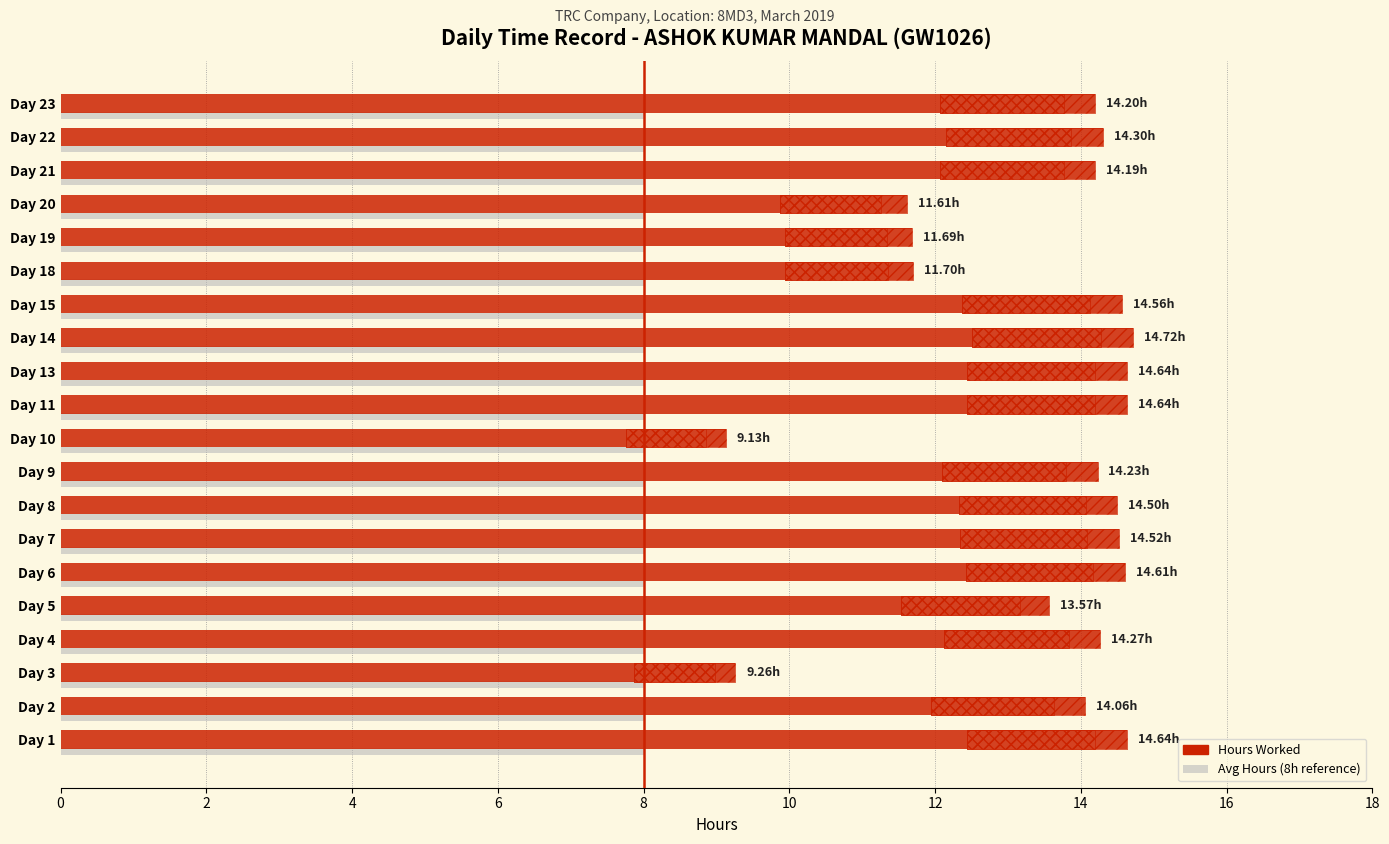

What is the value of the Hours Worked bar at the 8th from the left?

14.5